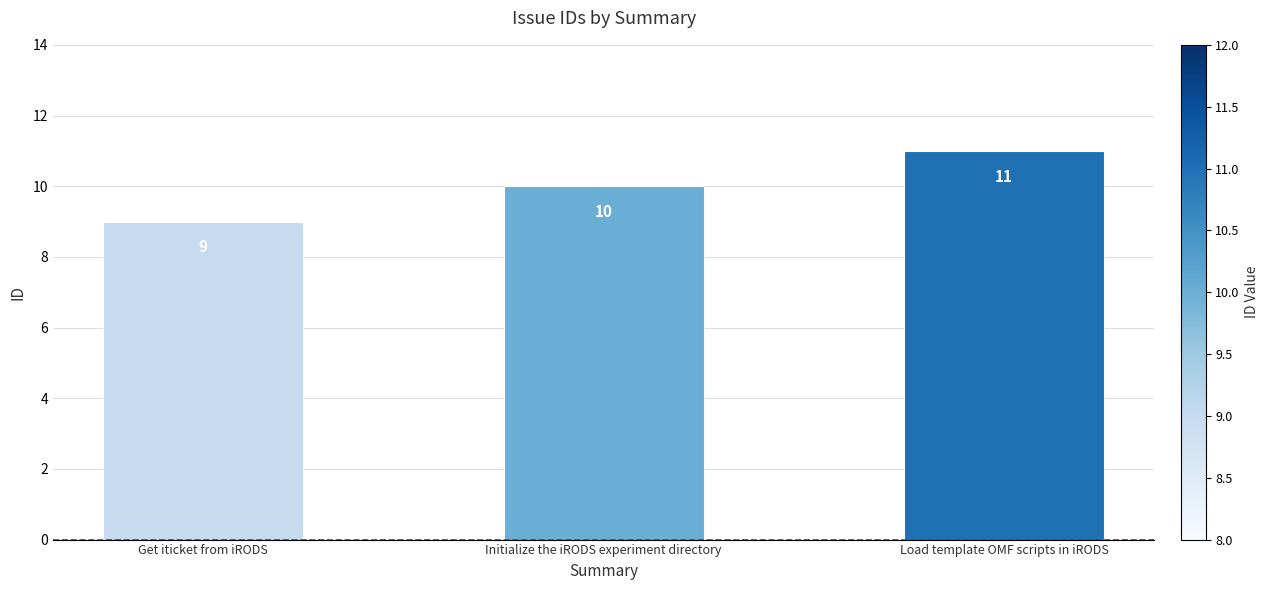

What is the sum of all values?

30